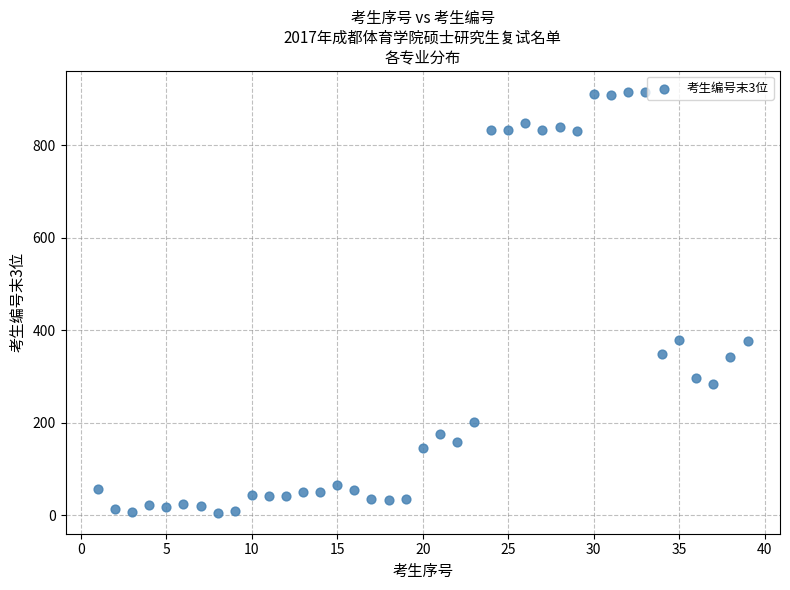

What is the range of X values (max minus min)?

38